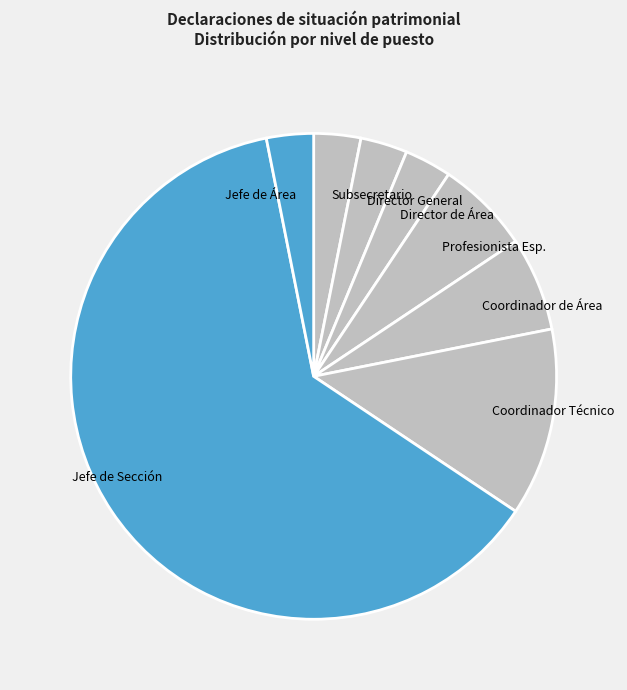

What is the largest slice in the pie chart?

Jefe de Sección